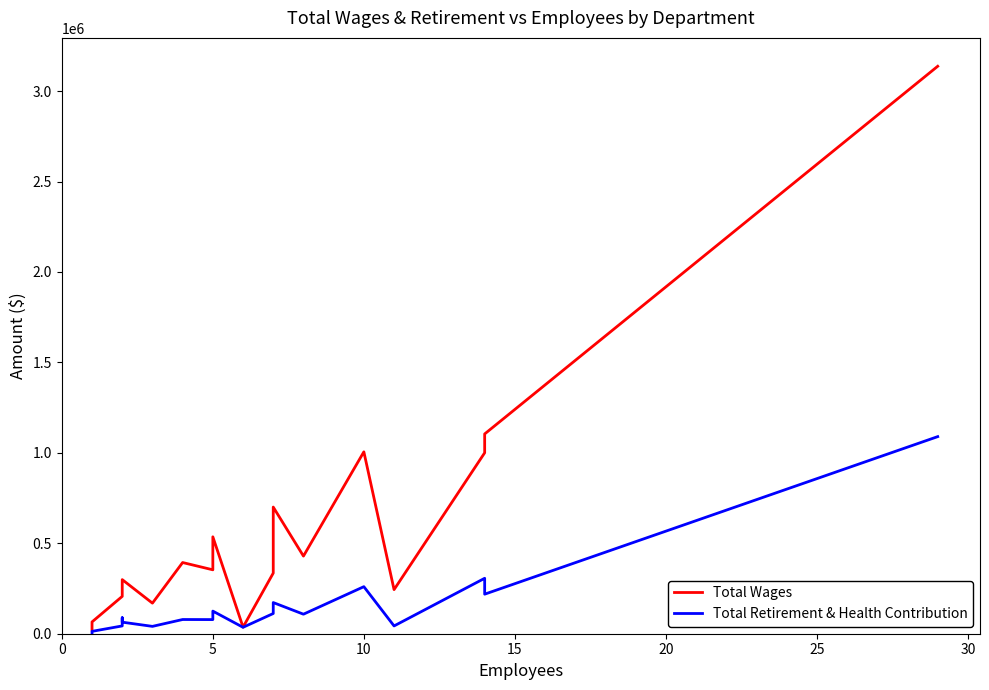

Which series has the largest range (max minus min)?

Total Wages